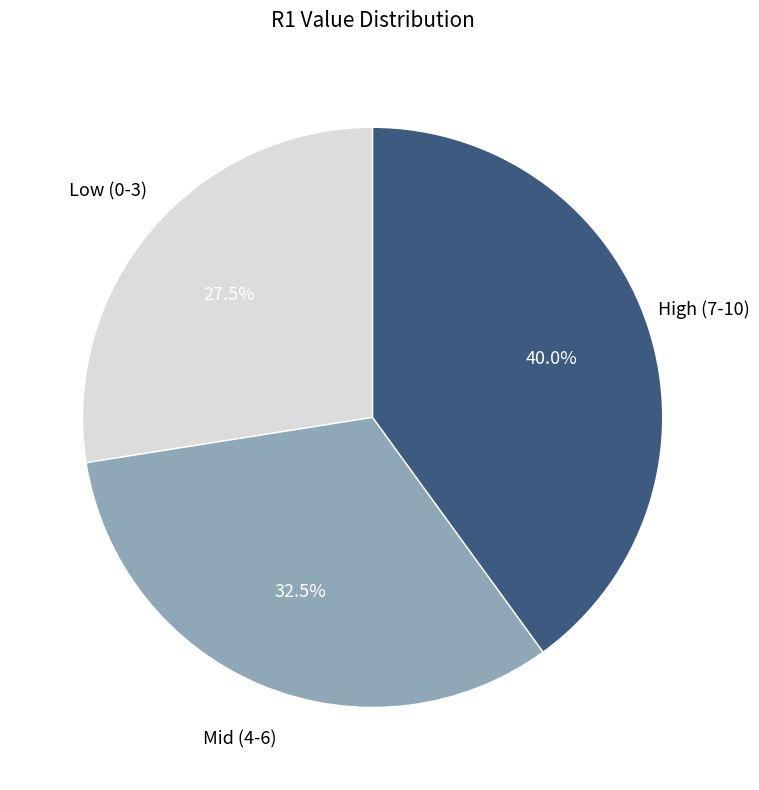

Is there any slice that represents more than half of the pie?

No